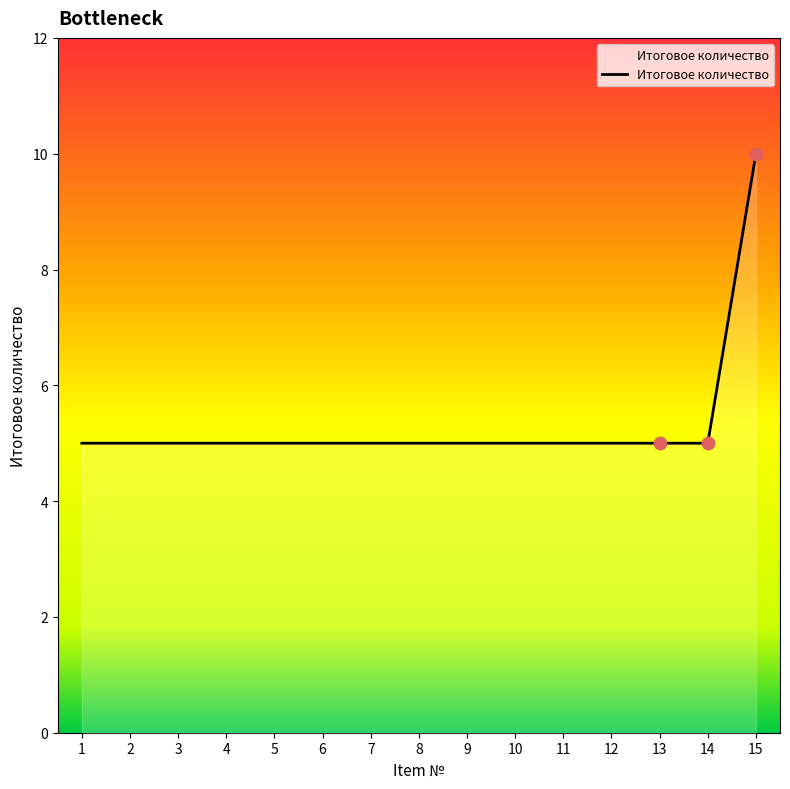

Between 4 and 15, which is larger?

15